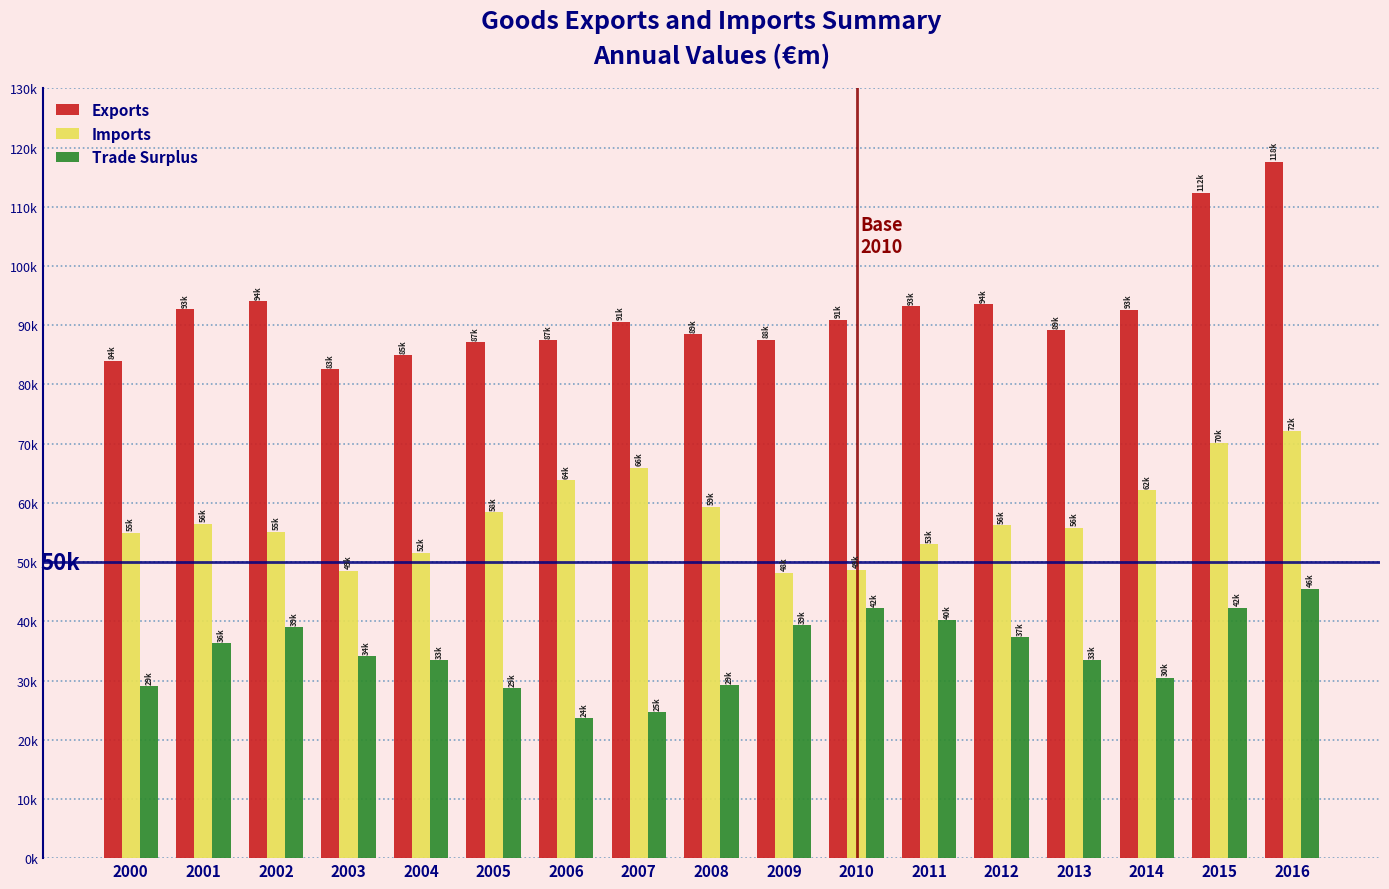

Does the chart contain stacked bars?

No